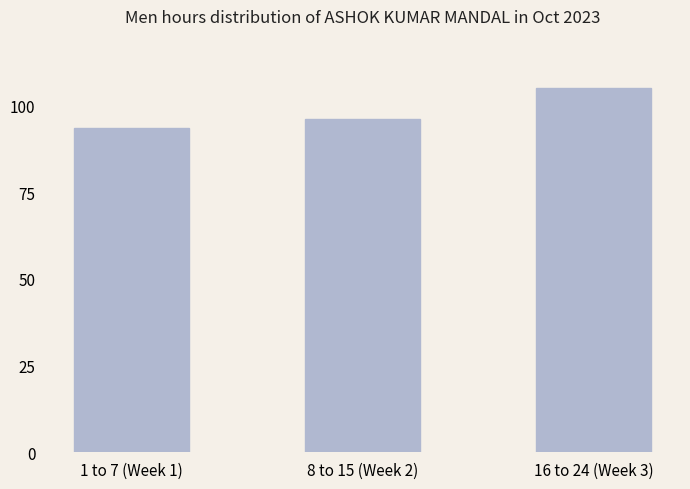

What is the ratio of the value at 1 to 7 (Week 1) to the value at 16 to 24 (Week 3)?

0.9